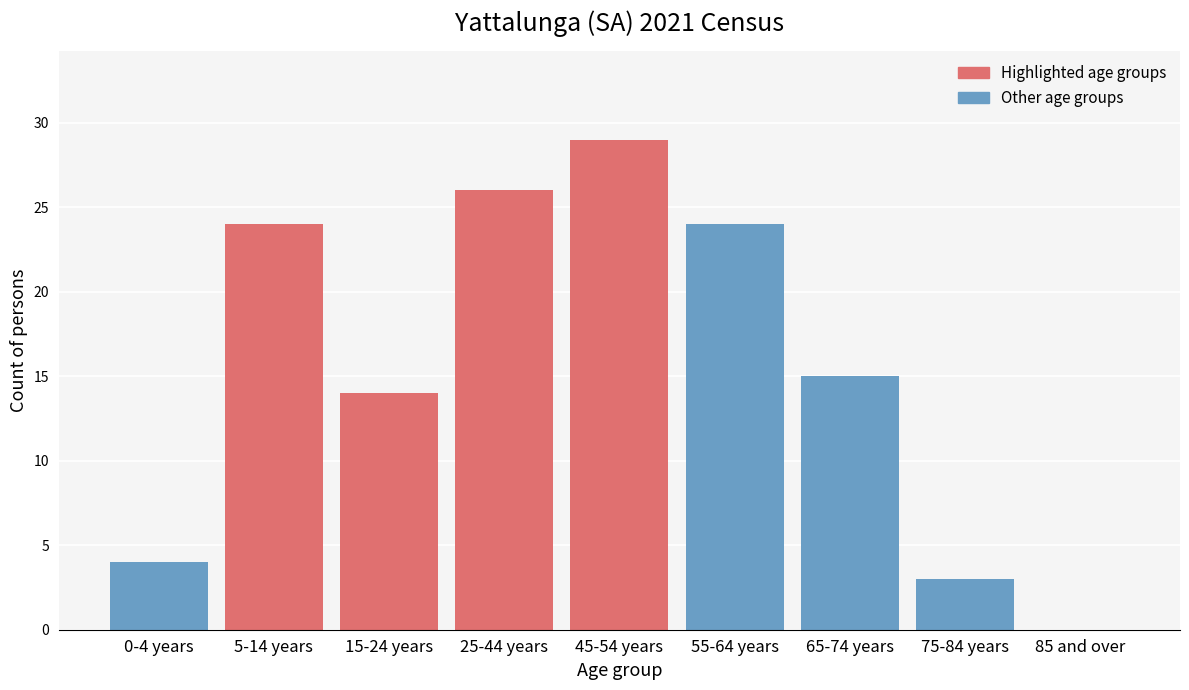

Reading right to left, list all the values displayed in this chart.

85 and over=0	75-84 years=3	65-74 years=15	55-64 years=24	45-54 years=29	25-44 years=26	15-24 years=14	5-14 years=24	0-4 years=4